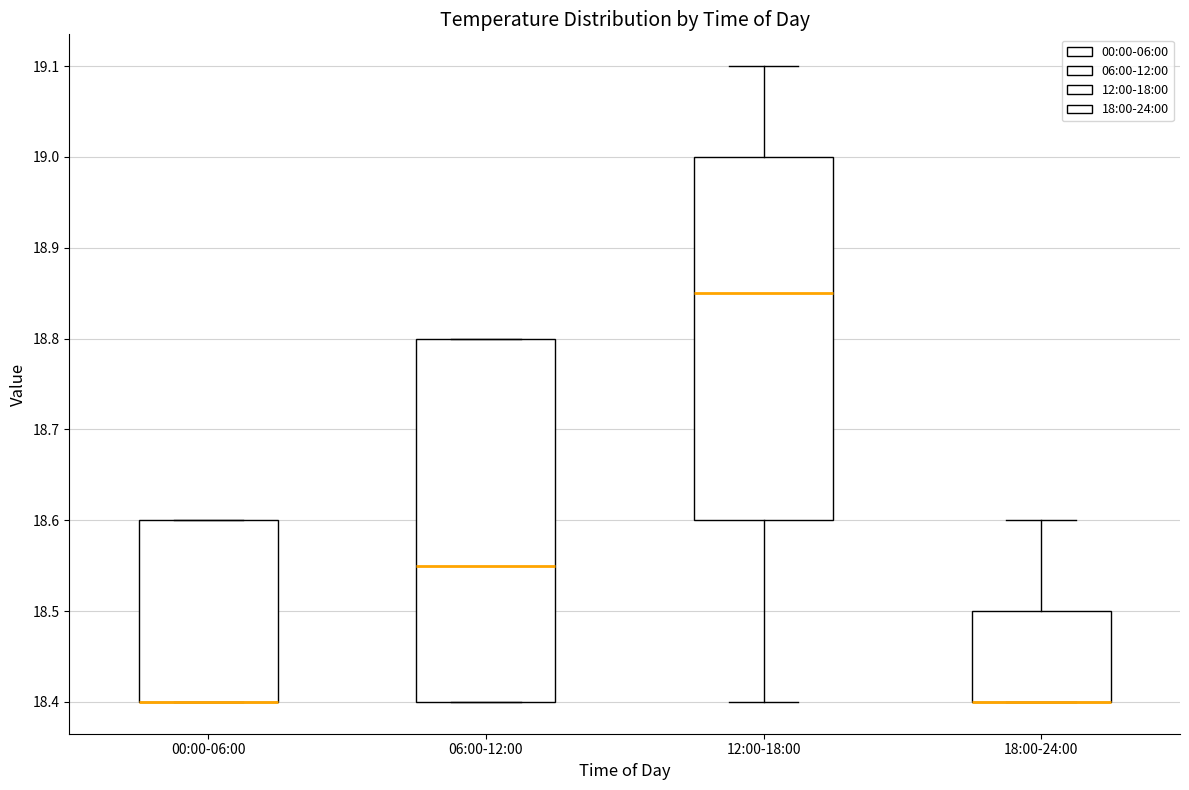

Reading left to right, read every box against the y-axis: the position of its median line, the range the box covers, and the ends of its whiskers. The values are not printed on the chart, so give them approximately, as read against the axis.

00:00-06:00: median 18.40 (drawn on the box's lower edge), box 18.40 to 18.60, whiskers 18.40 to 18.60
06:00-12:00: median 18.55, box 18.40 to 18.80, whiskers 18.40 to 18.80
12:00-18:00: median 18.85, box 18.60 to 19.00, whiskers 18.40 to 19.10
18:00-24:00: median 18.40 (drawn on the box's lower edge), box 18.40 to 18.50, whiskers 18.40 to 18.60